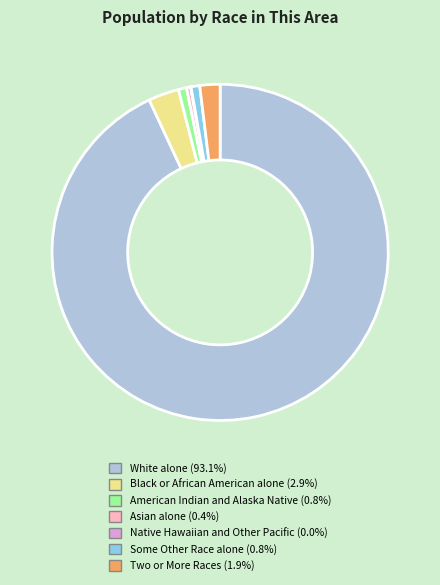

What is the ratio of the value at Black or African American alone to the value at Some Other Race alone?

3.5